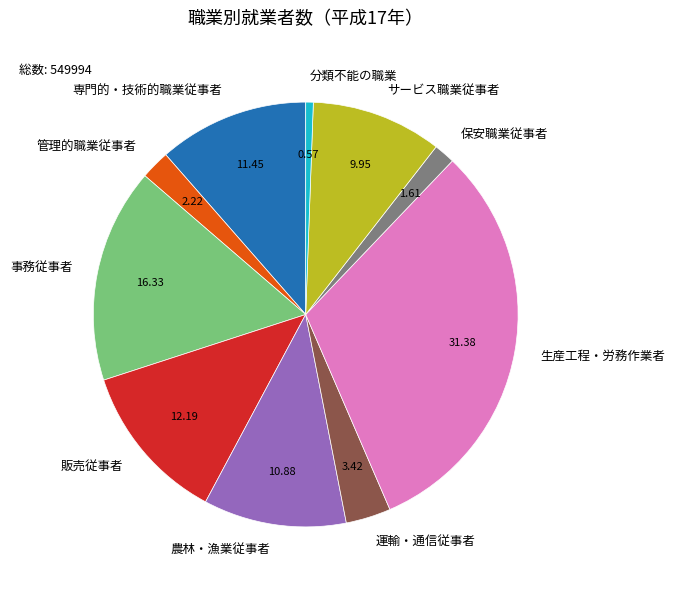

Is it true that 専門的・技術的職業従事者 is 1% of the pie?

False